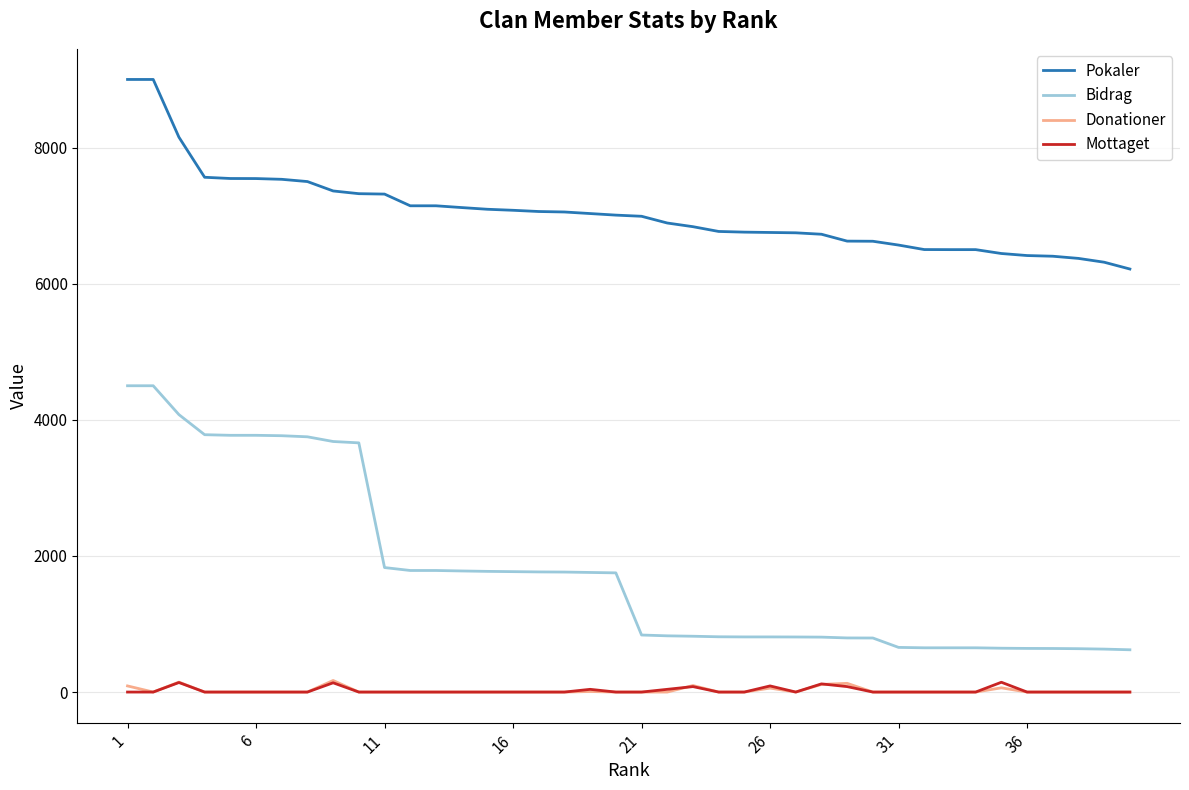

True or false: Pokaler and Bidrag intersect in this chart.

False